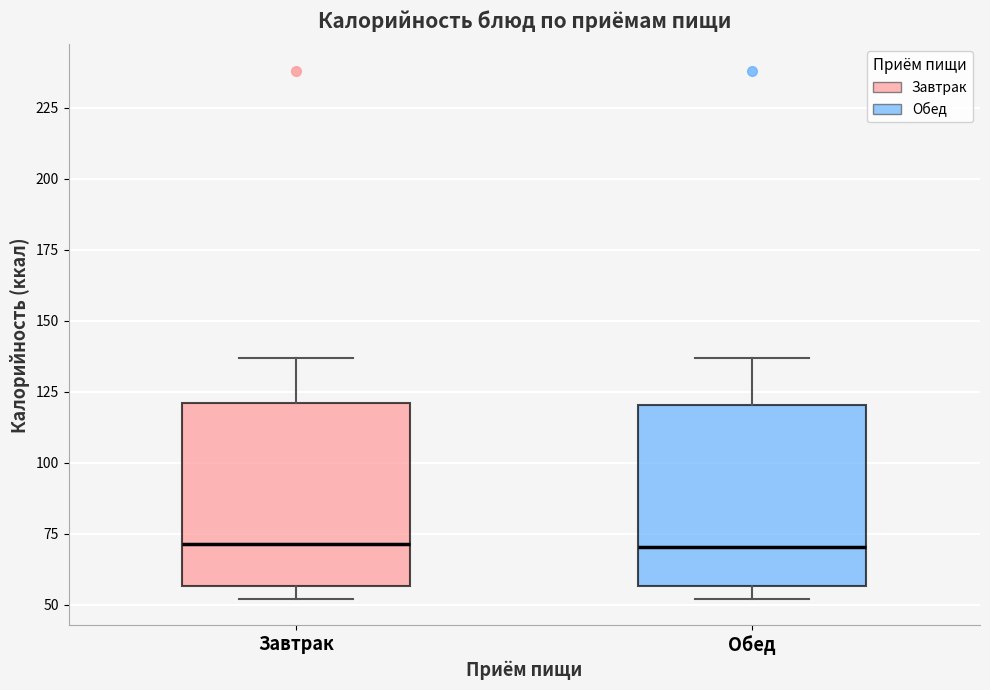

Reading left to right, read every box against the y-axis: the position of its median line, the range the box covers, and the ends of its whiskers. The values are not printed on the chart, so give them approximately, as read against the axis.

Завтрак: median 70, box 55 to 120, whiskers 50 to 135
Обед: median 70, box 55 to 120, whiskers 50 to 135